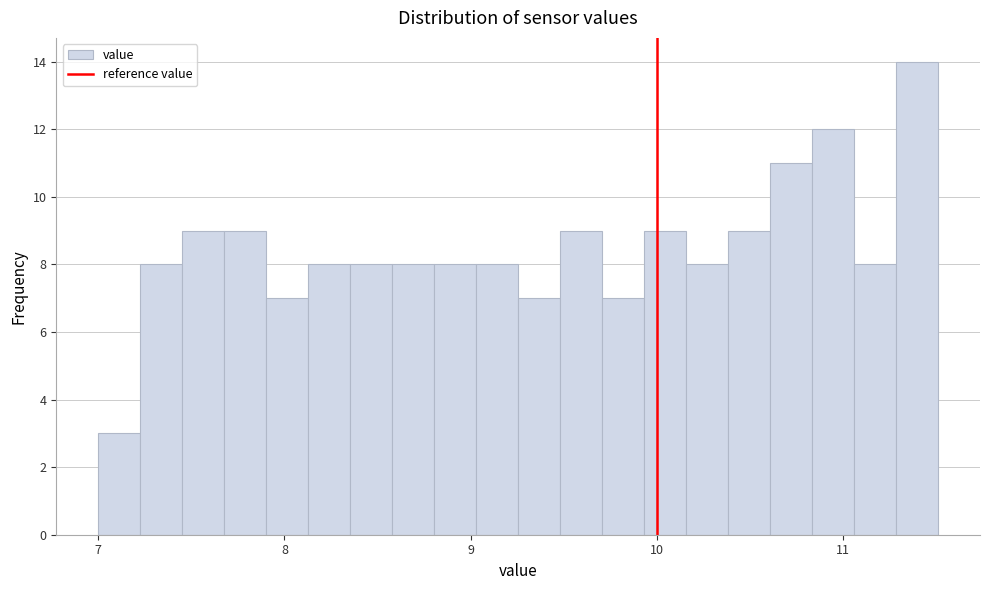

Around what value on the x-axis is the tallest bar? Give the approximate position of its centre, as read against the axis.

11.4